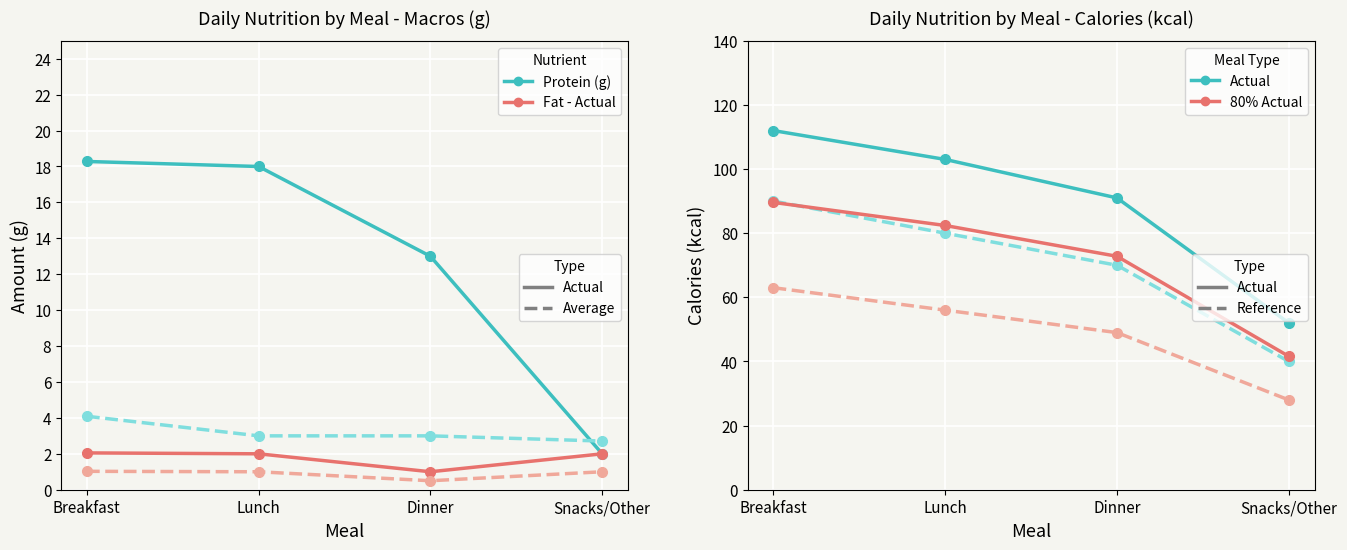

What is the label of the 2nd point from the right?

Dinner